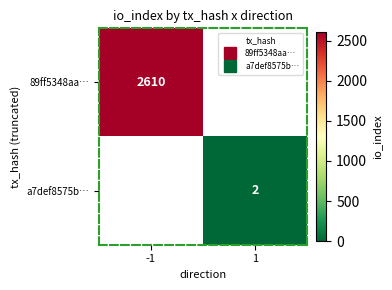

What is the sum of the a7def8575b… values at -1 and 1?

2